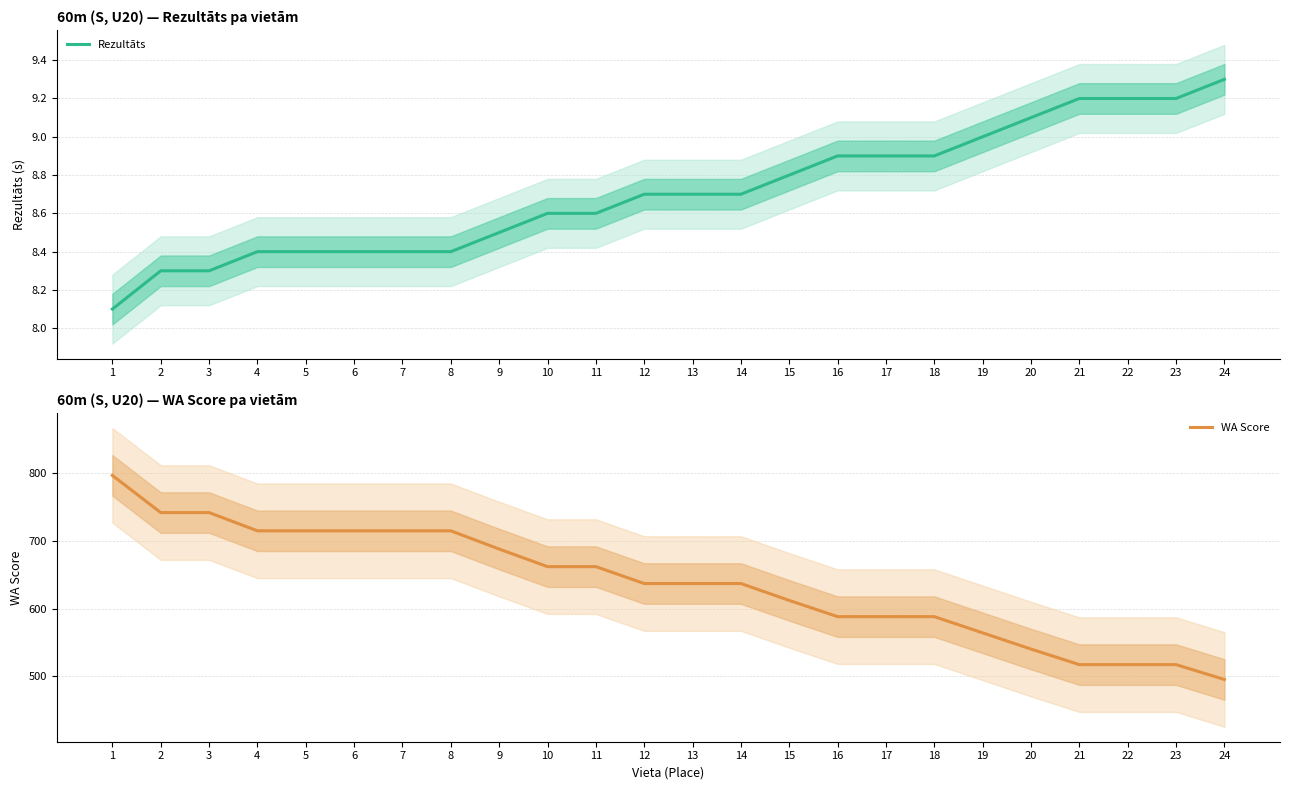

Between 7 and 15, which is larger?

15